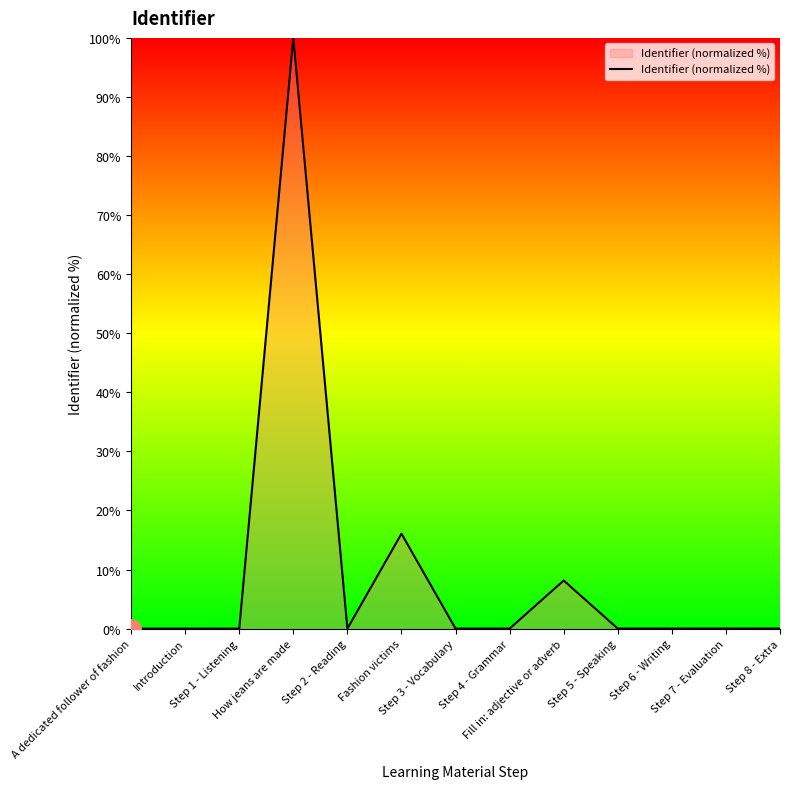

What is the sum of all values?

124.3